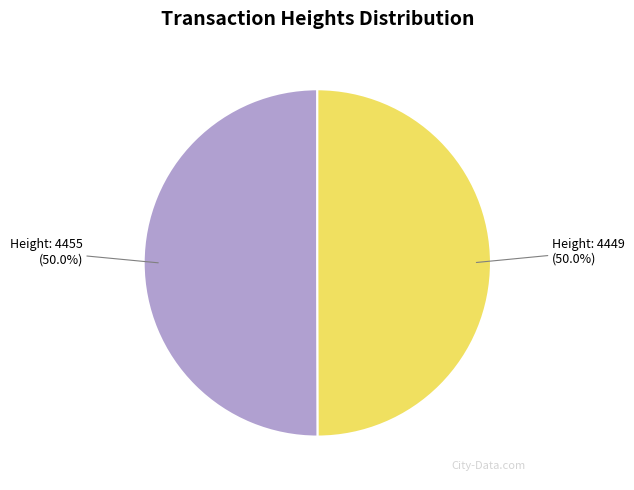

The Height: 4449 slice represents 50% of the pie. True or false?

True